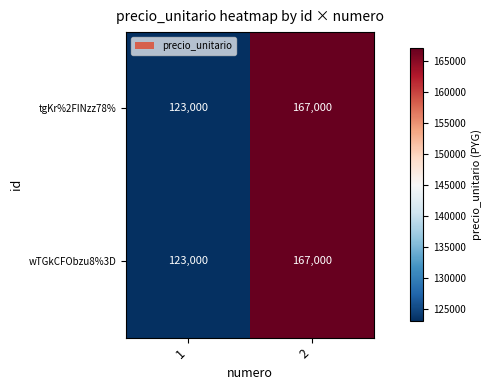

What is the average value of the wTGkCFObzu8%3D series?

145000